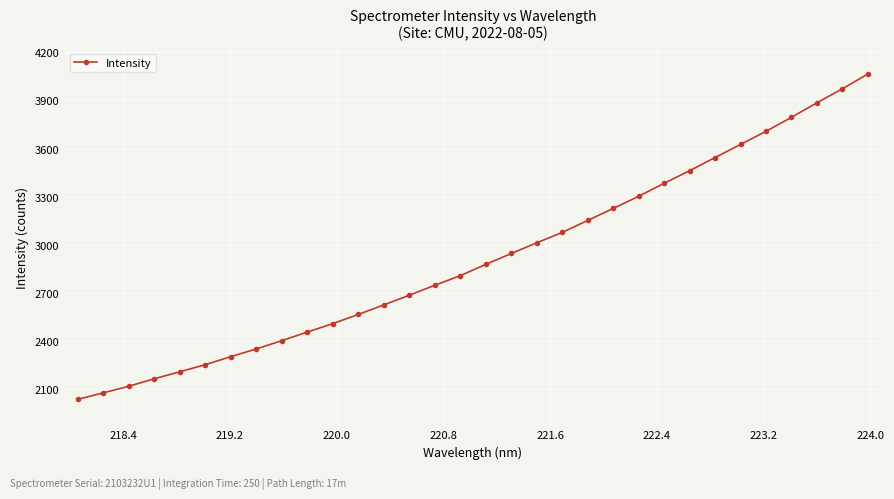

What is the difference between the second highest and second lowest values?

1892.8